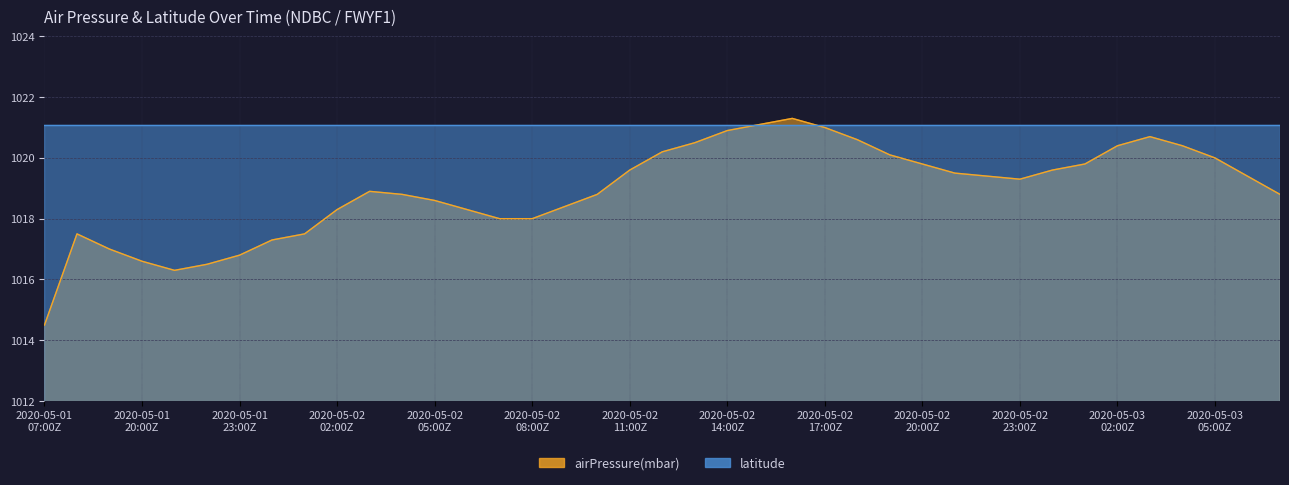

What is the sum of the values at 2020-05-02T08:00Z and 2020-05-02T10:00Z?

2036.8